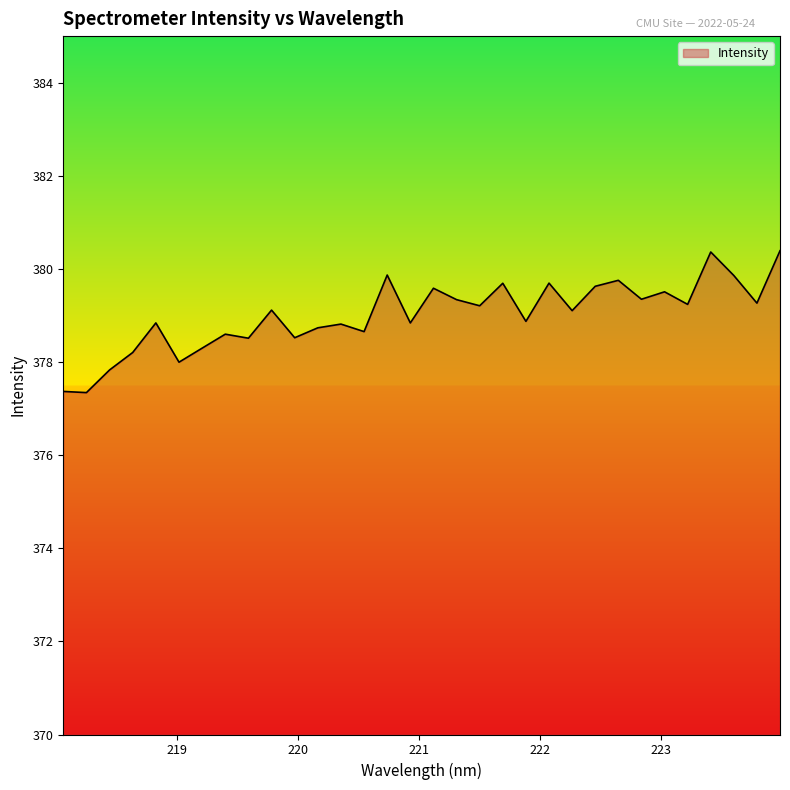

What is the sum of all values?

12128.4